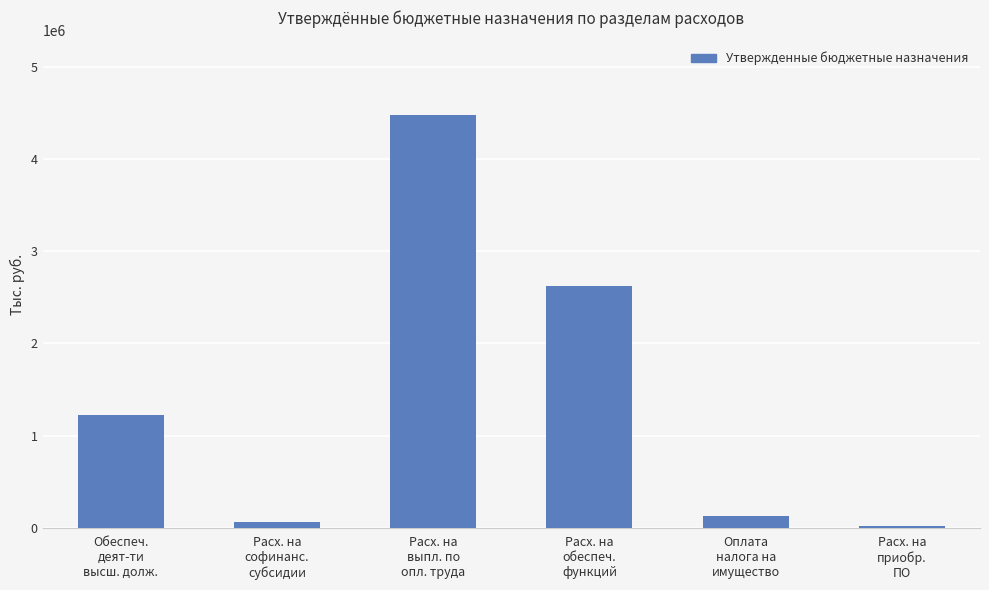

True or false: the data shows 1336051.2 at Расх. на
обеспеч.
функций.

False